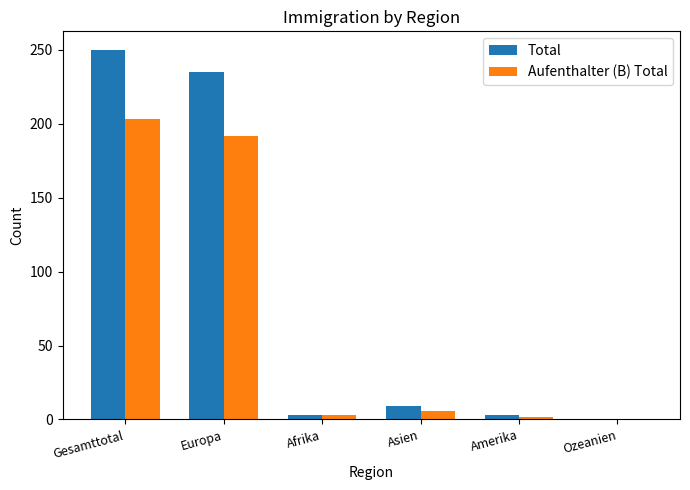

Between Europa and Asien, which series saw the biggest shift?

Total